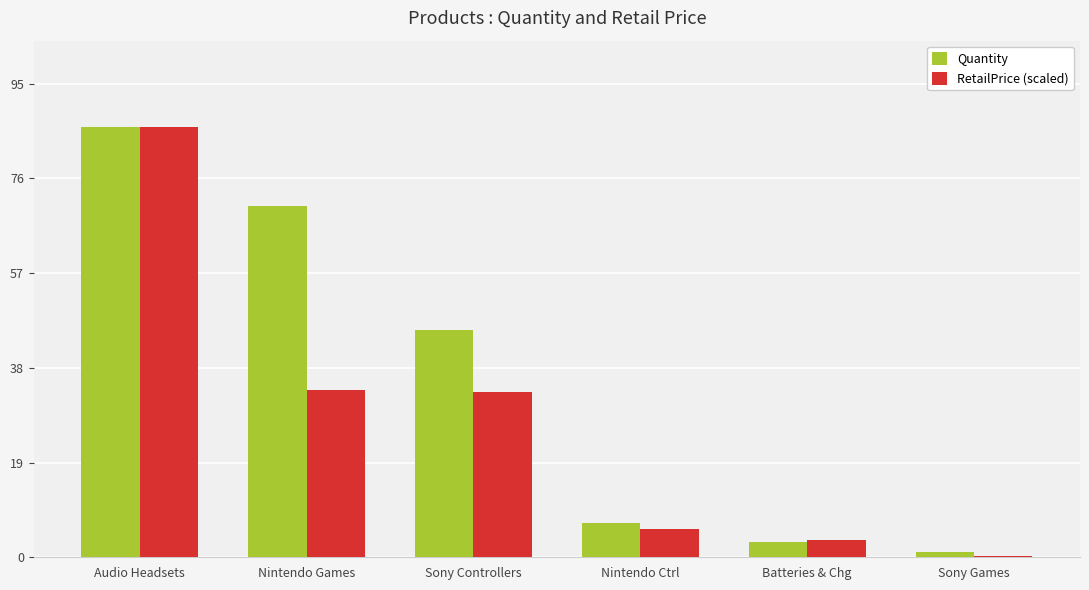

What is the approximate value of RetailPrice (scaled) at Batteries & Chg?

3.6